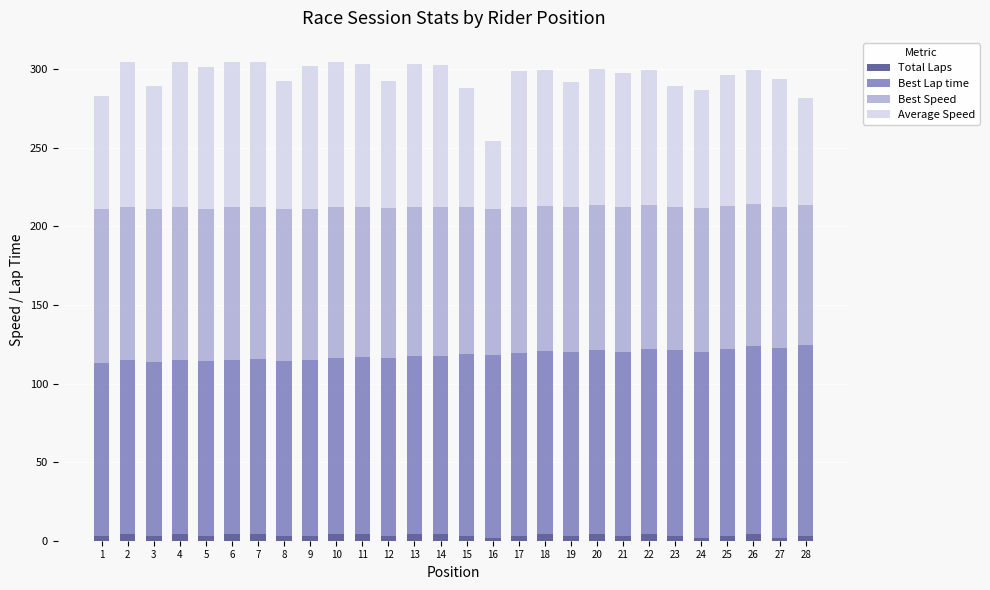

What is the average value of the Total Laps series?

3.3